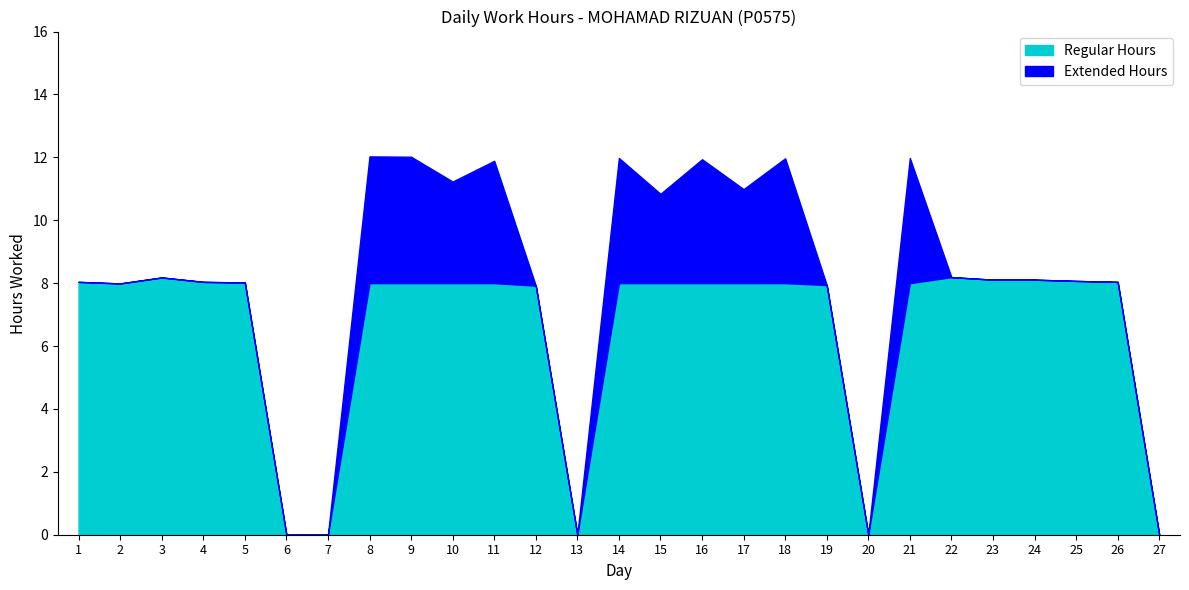

Read the Regular Hours value at 12.

7.9